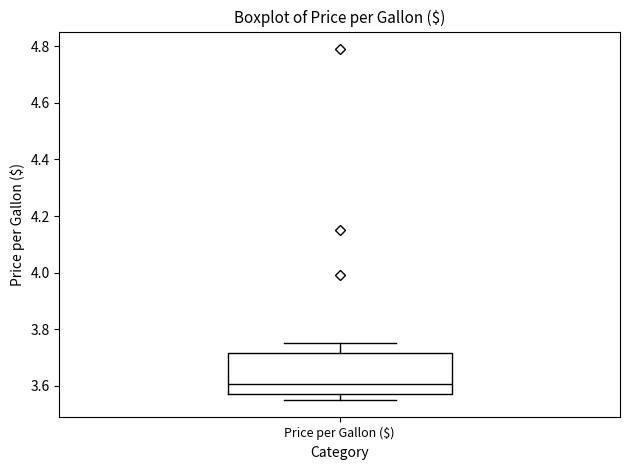

Transcribe this box plot: give where the median line is, the range the box spans, and where the two whiskers end, as read against the y-axis. The values are not printed on the chart, so give them approximately, as read against the axis.

median 3.60, box 3.58 to 3.72, whiskers 3.56 to 3.76